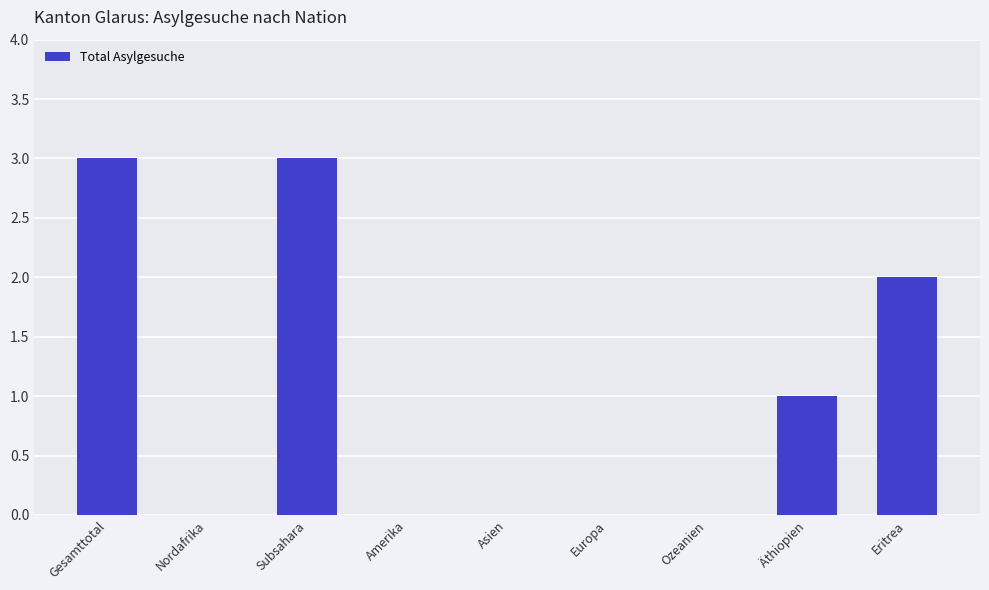

Reading right to left, what are all the values shown in this chart?

Eritrea=2	Äthiopien=1	Ozeanien=0	Europa=0	Asien=0	Amerika=0	Subsahara=3	Nordafrika=0	Gesamttotal=3